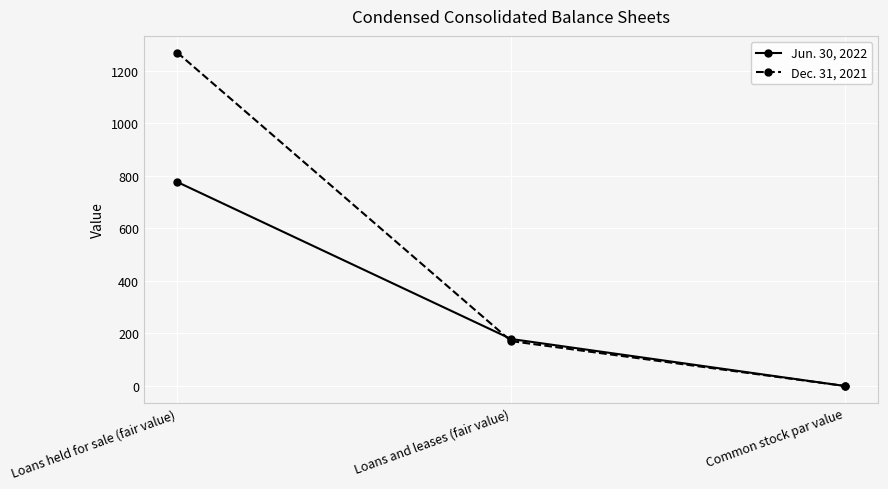

Which series has the widest spread of values?

Dec. 31, 2021